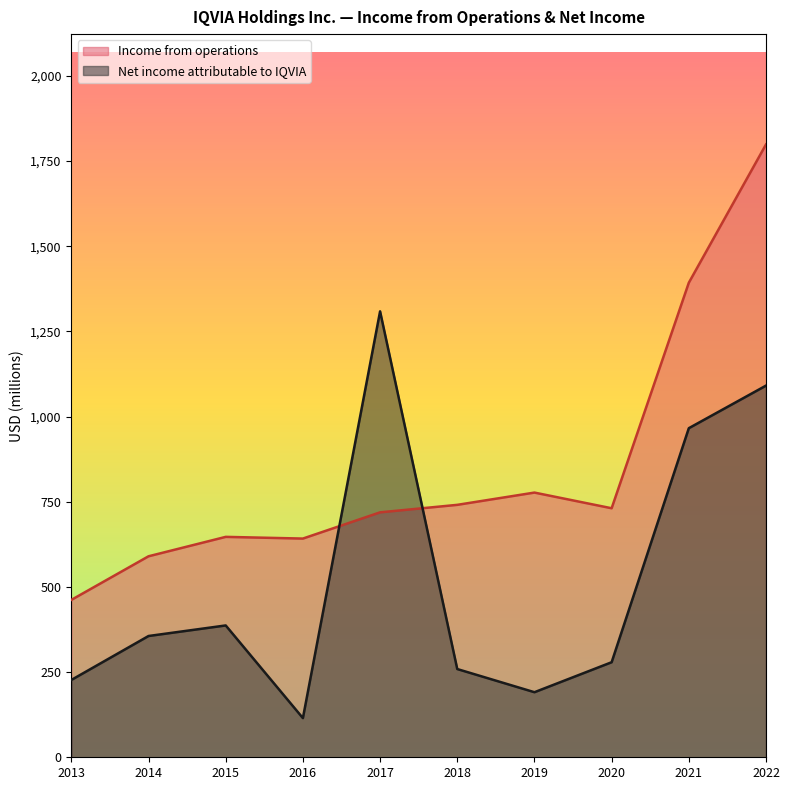

How many data points in Income from operations are less than 731?

5